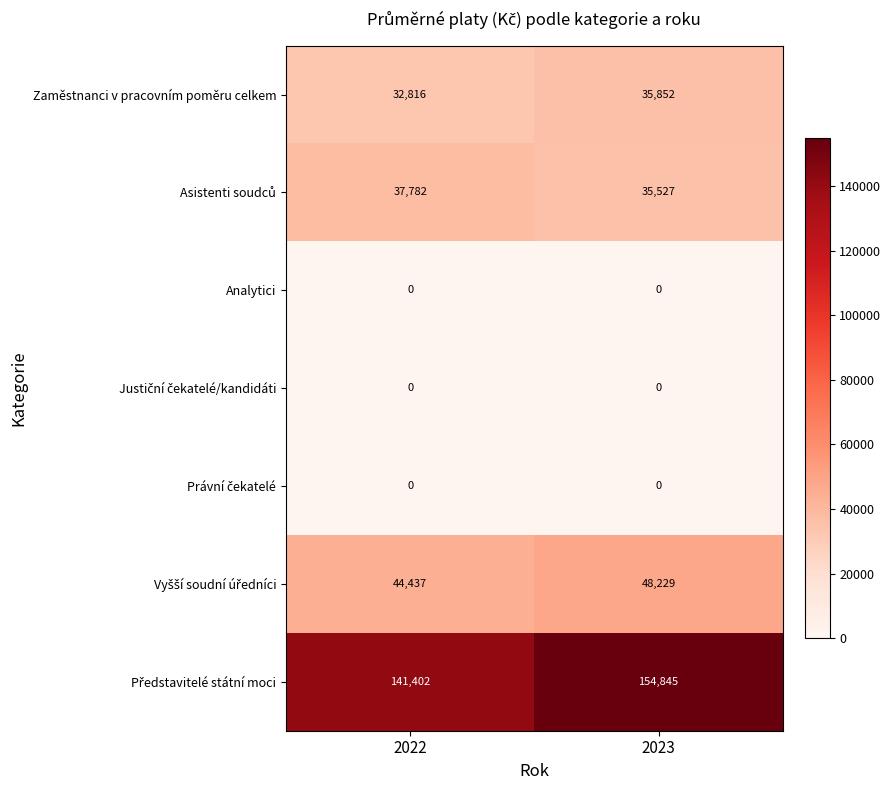

What is the average value of the Zaměstnanci v pracovním poměru celkem series?

34334